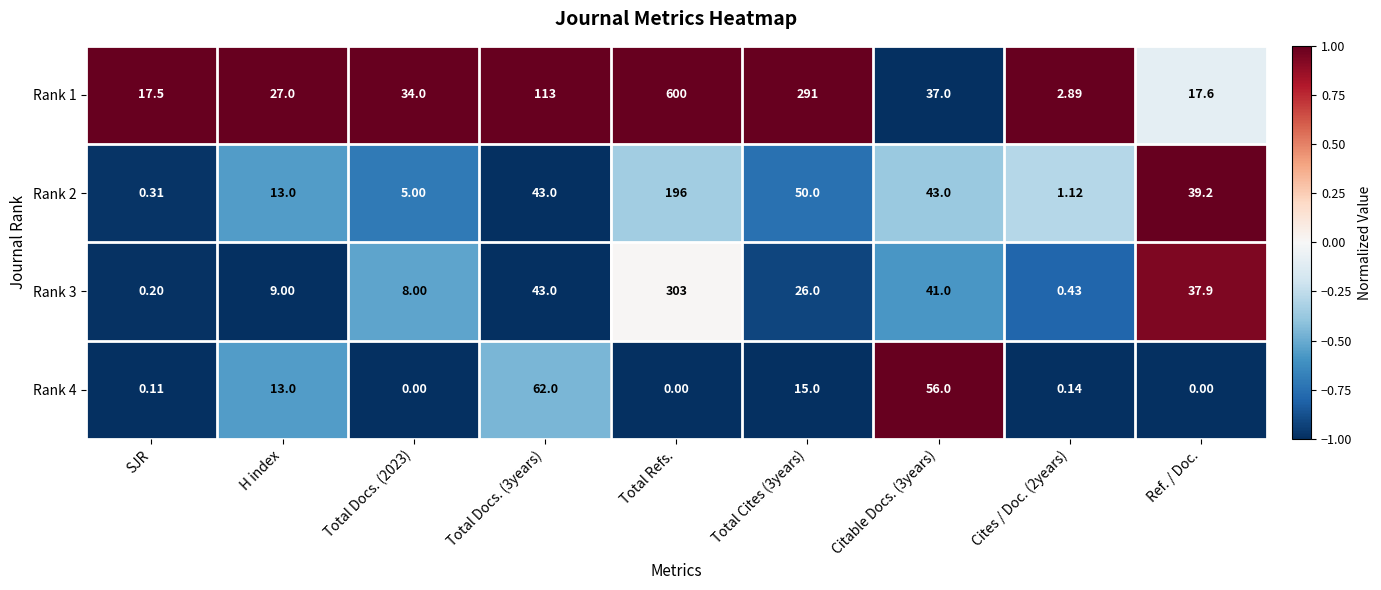

Is the value of Rank 1 at SJR greater than the value of Rank 2 at Cites / Doc. (2years)?

Yes